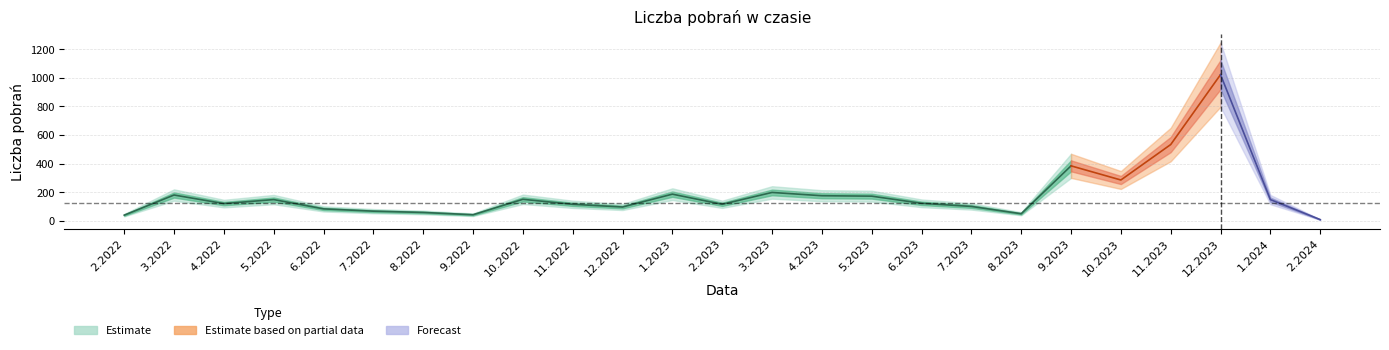

How many values exceed 122?

12